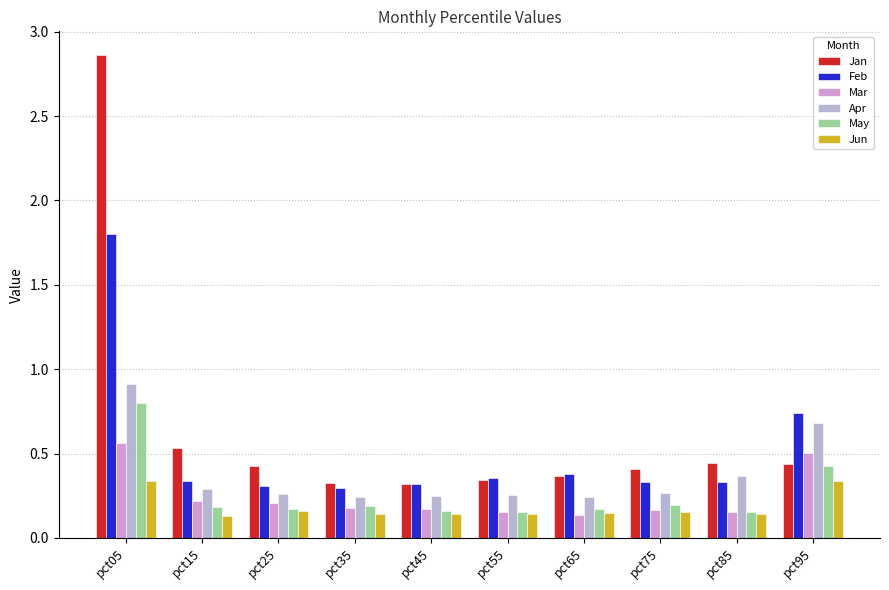

Which series changed the most between pct65 and pct95?

Apr